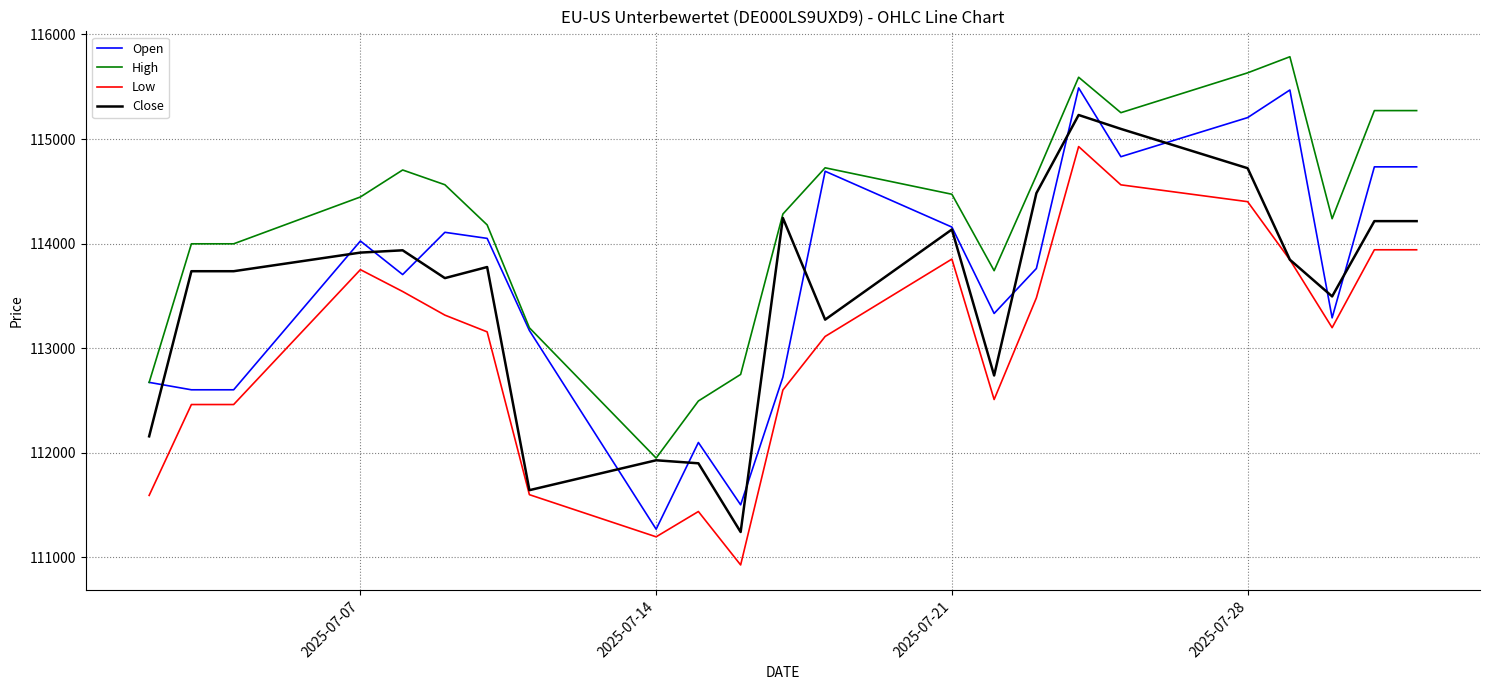

True or false: Low and High cross at least once.

False